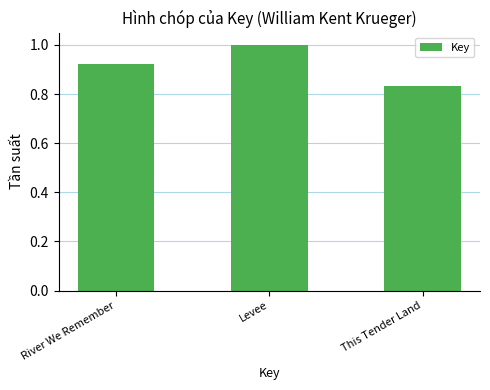

Which category has the highest value across all series?

Levee